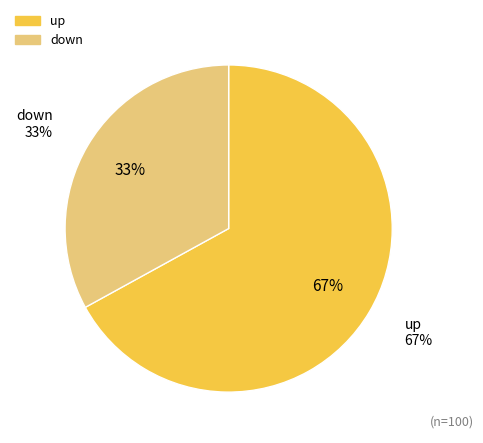

How many slices are in this pie chart?

2